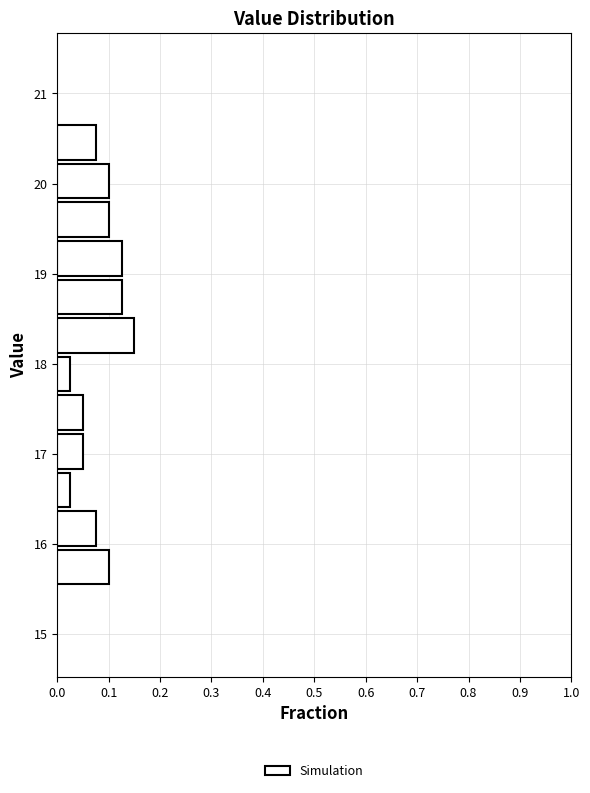

Reading bottom to top, list every bar in this chart as the range it spans on the y-axis followed by its length. Neither the bar edges nor the lengths are printed on the chart, so give them approximately, as read against the axes.

15.5 to 16.0: 0.10
16.0 to 16.4: 0.08
16.4 to 16.8: 0.03
16.8 to 17.2: 0.05
17.2 to 17.7: 0.05
17.7 to 18.1: 0.03
18.1 to 18.5: 0.15
18.5 to 19.0: 0.13
19.0 to 19.4: 0.13
19.4 to 19.8: 0.10
19.8 to 20.2: 0.10
20.2 to 20.7: 0.08